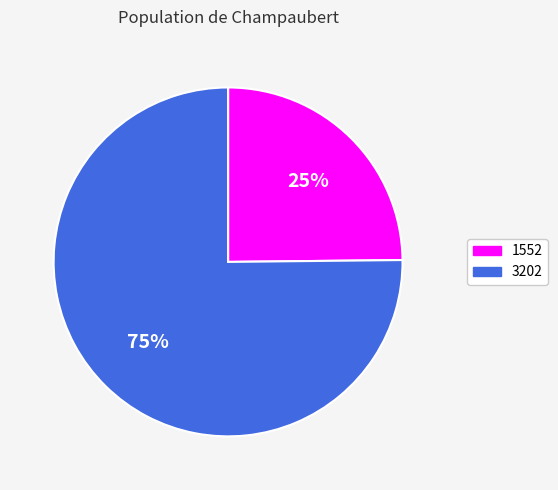

Approximately how many times larger is the value at 1552 compared to 3202?

0.3